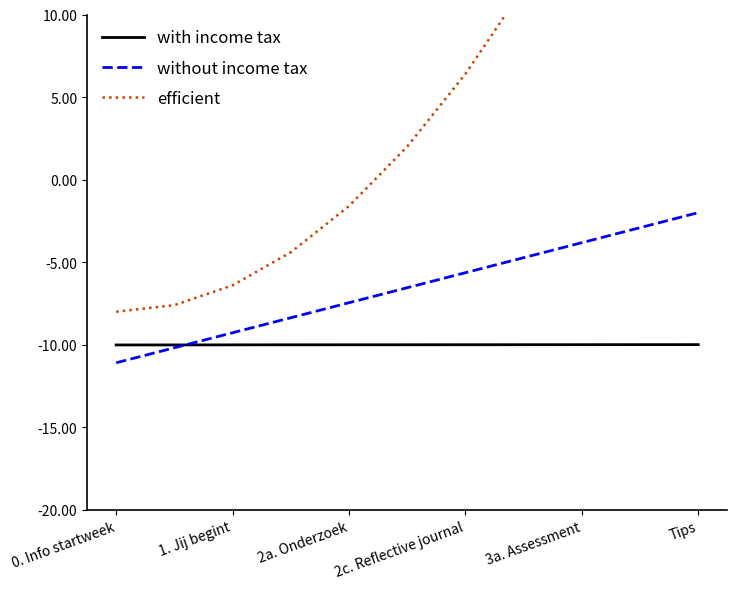

Which category has the highest value in the without income tax series?

Tips